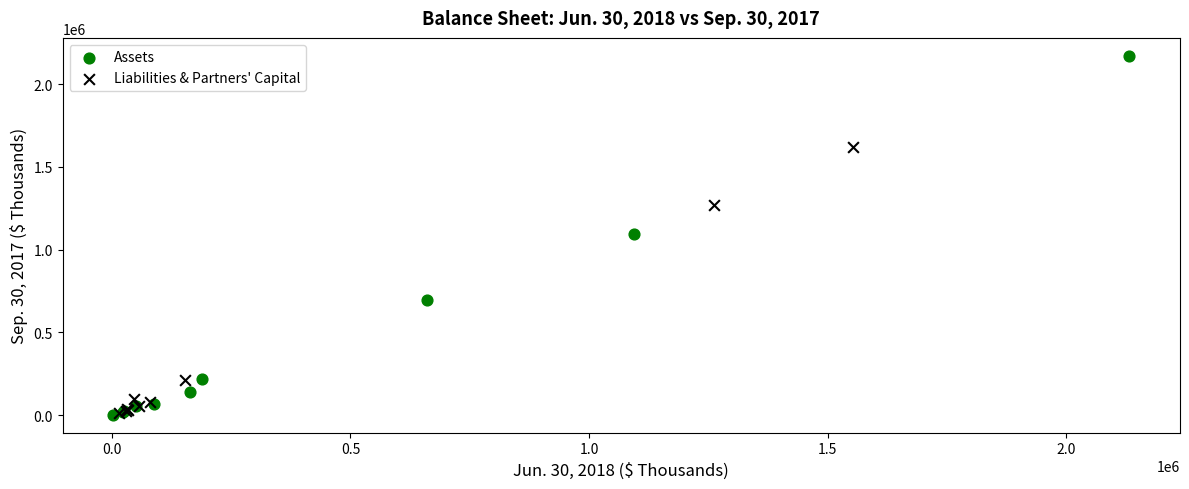

Which series has the widest spread of Y values?

Assets